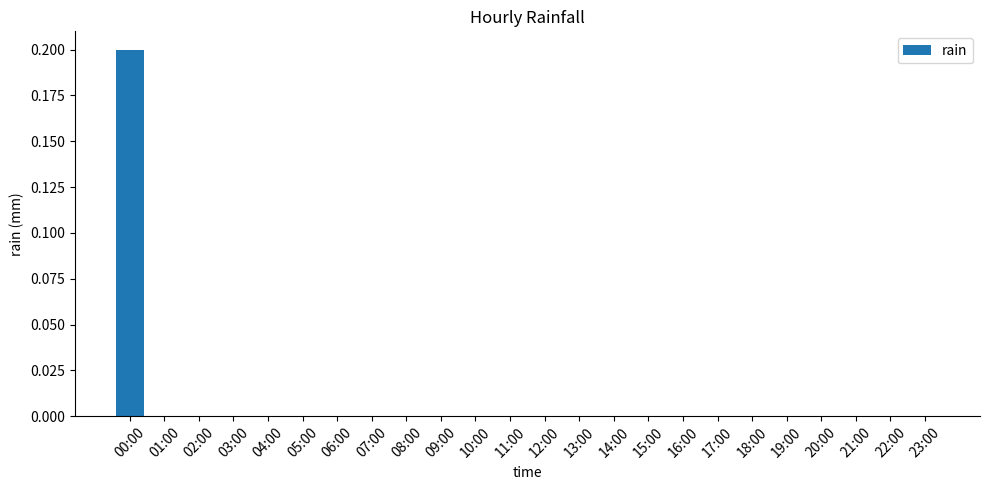

Is it true that the value at 09:00 is 0.0?

True